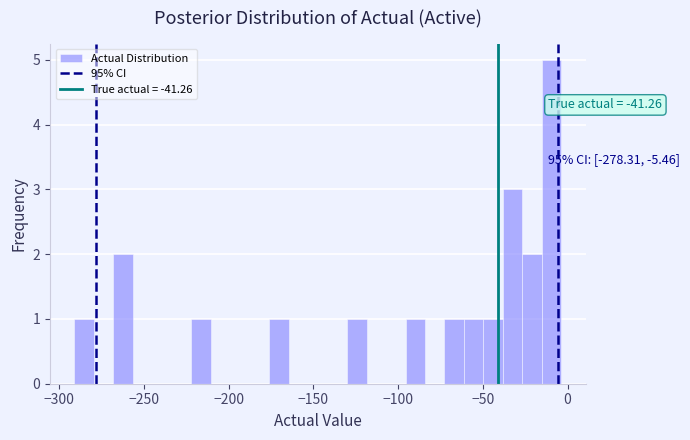

Around what value on the x-axis is the tallest bar? Give the approximate position of its centre, as read against the axis.

-10